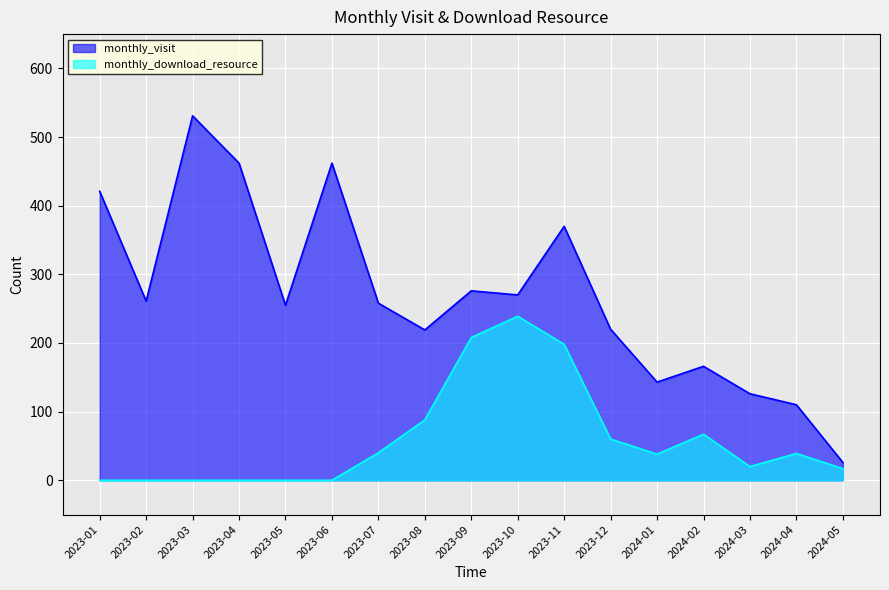

Where does the monthly_visit series first go above 258?

2023-01